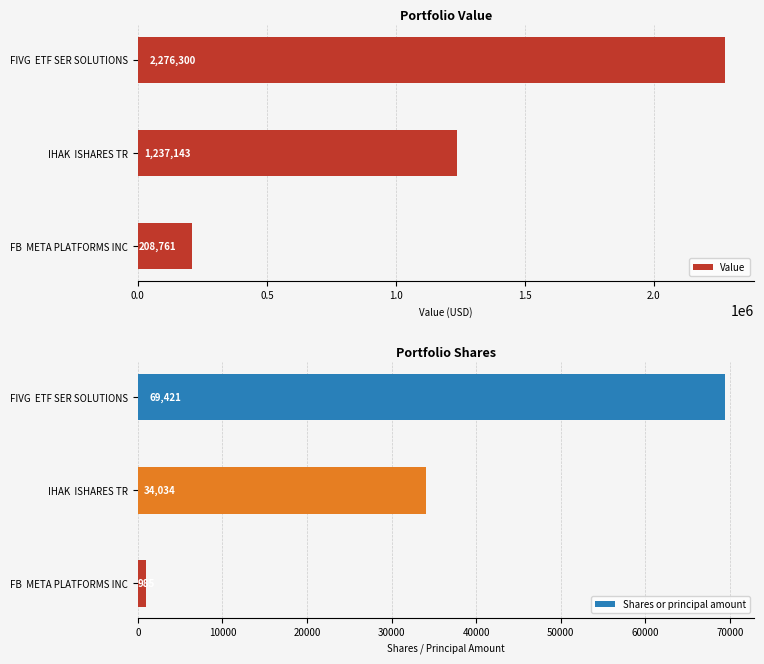

At which label does Value reach its minimum?

FB  META PLATFORMS INC